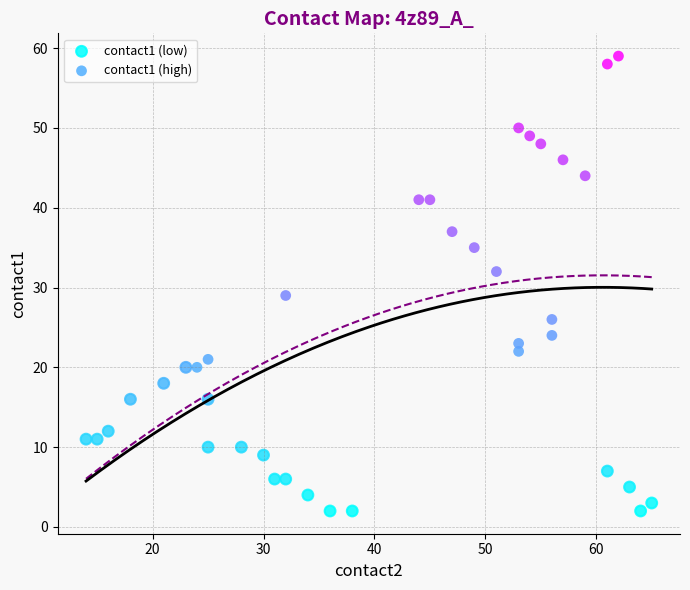

What are all the series names shown in the legend?

contact1 (low), contact1 (high)